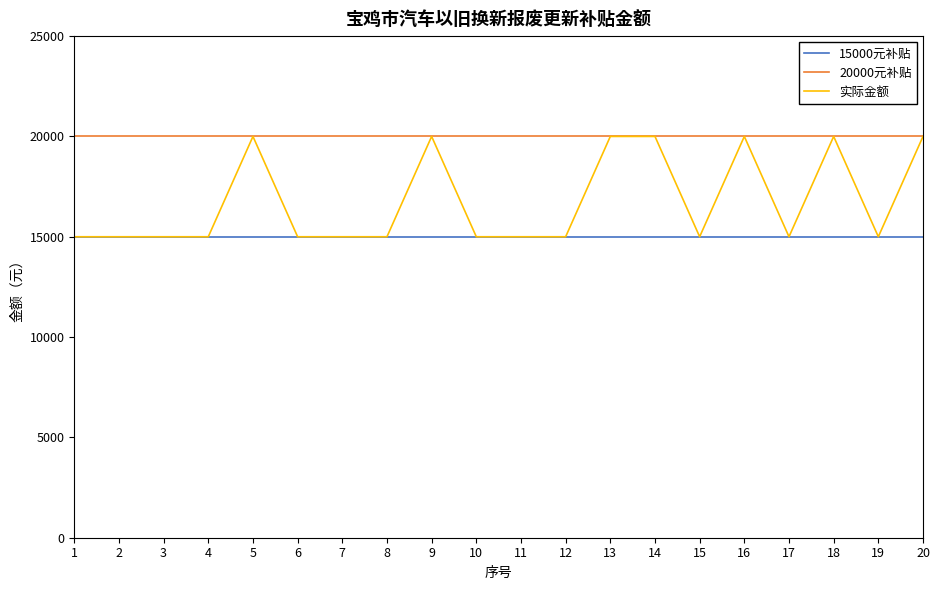

Which series has the largest range (max minus min)?

实际金额